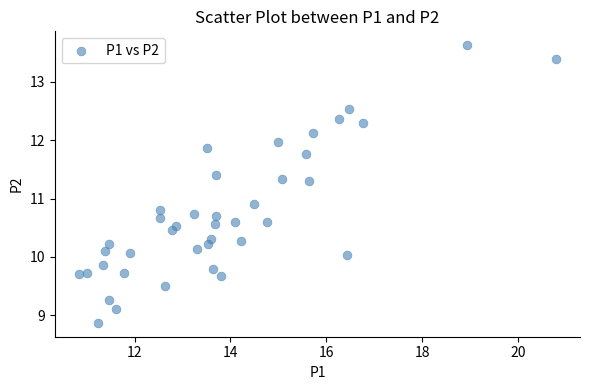

What Y value in the scatter plot is closest to 11?

10.9